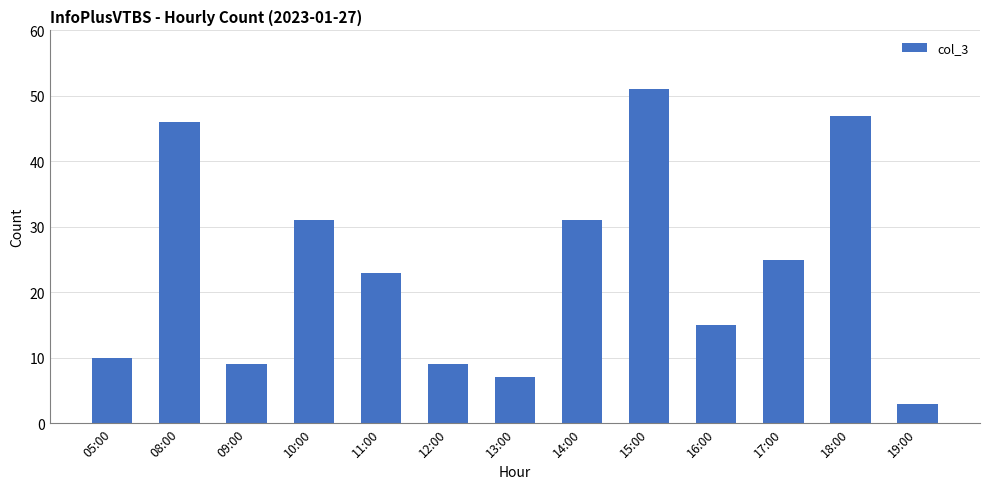

Between 19:00 and 10:00, which is larger?

10:00